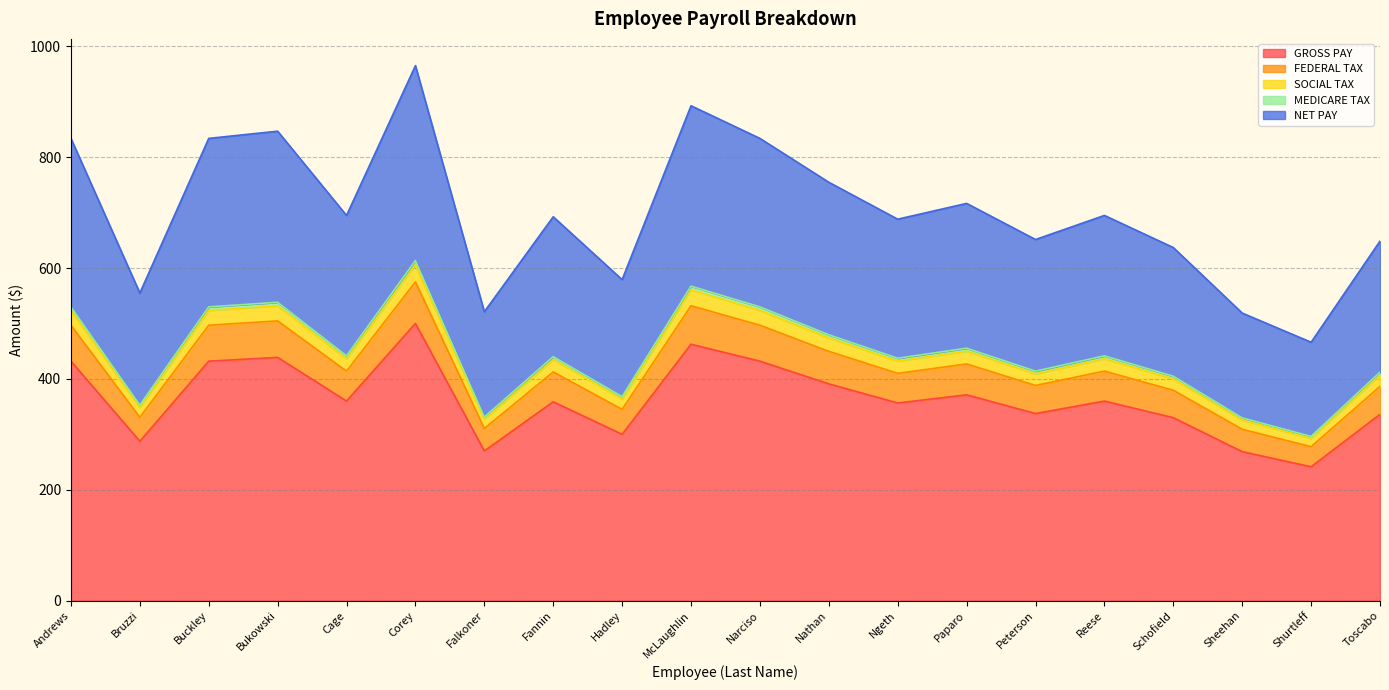

Which category has the highest value in the GROSS PAY series?

Corey